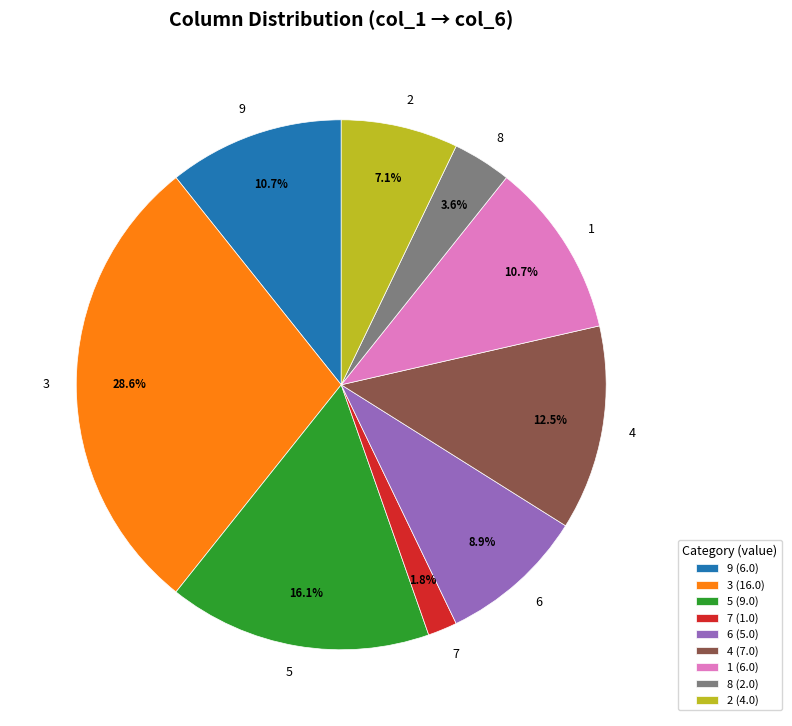

Which category has the smallest portion of the pie?

7